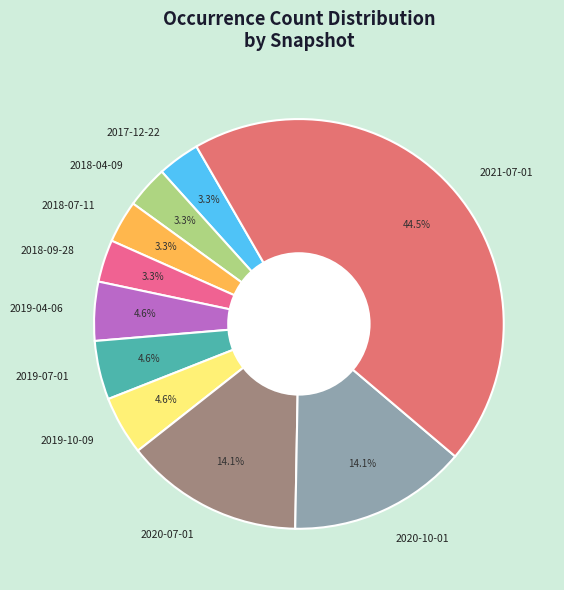

Is the sum of 2020-10-01 and 2019-10-09 greater than half?

No